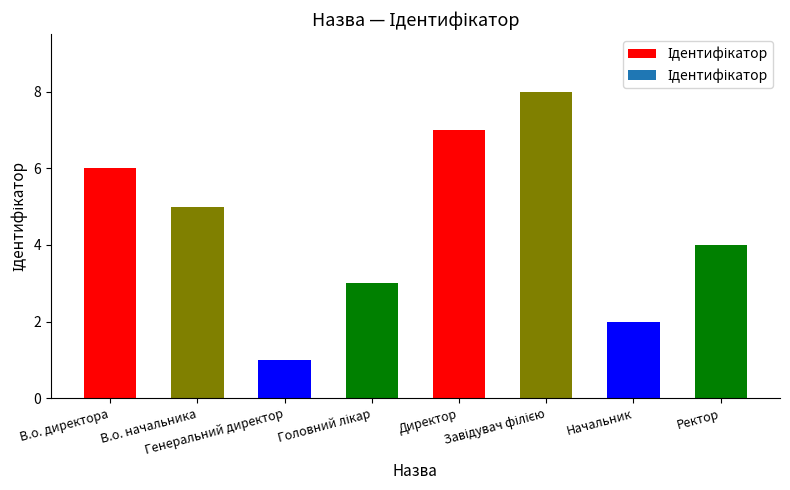

Reading left to right, what are all the values shown in this chart?

6	5	1	3	7	8	2	4